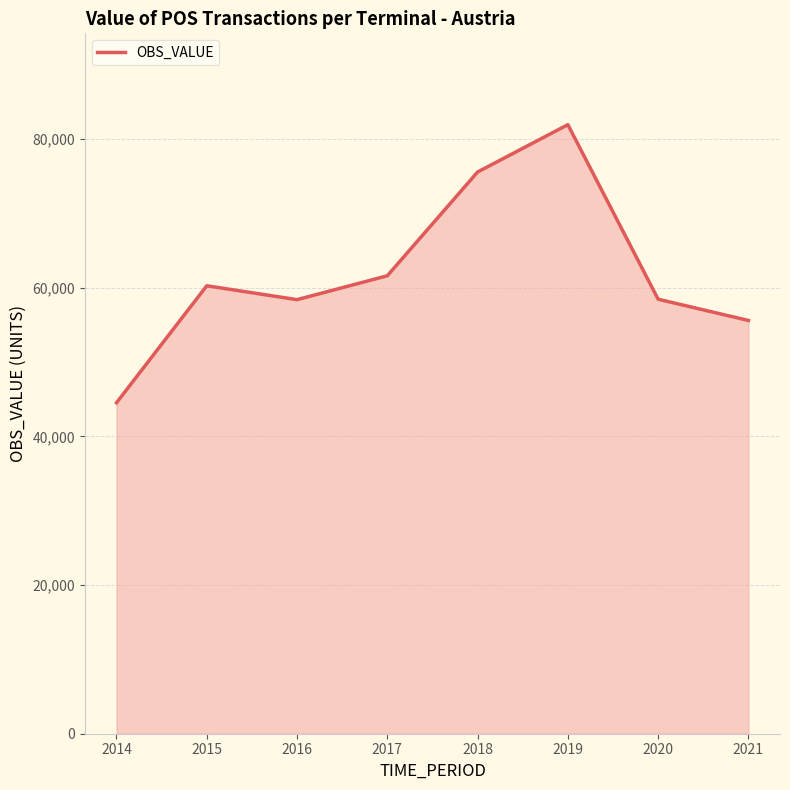

What is the difference between the maximum and minimum values?

37413.8